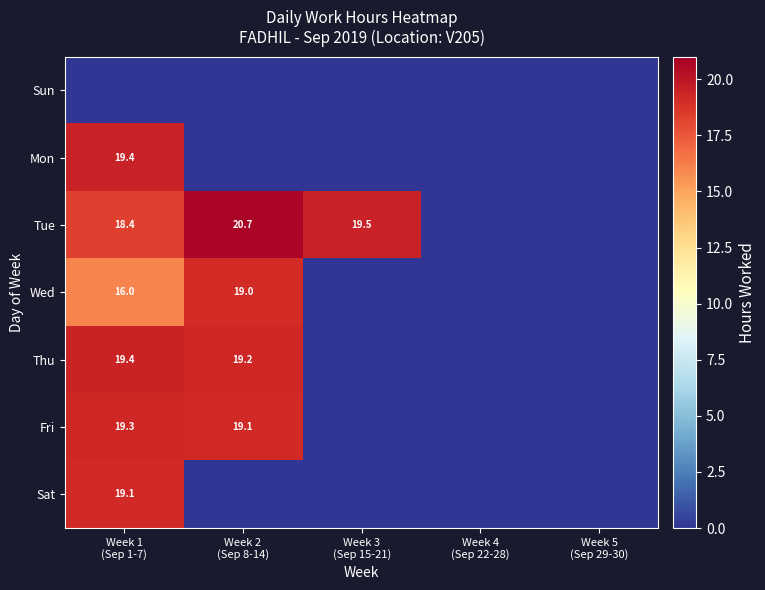

Is the value of Sat at Week 2 (Sep 8-14) greater than the value of Sun at Week 1 (Sep 1-7)?

No